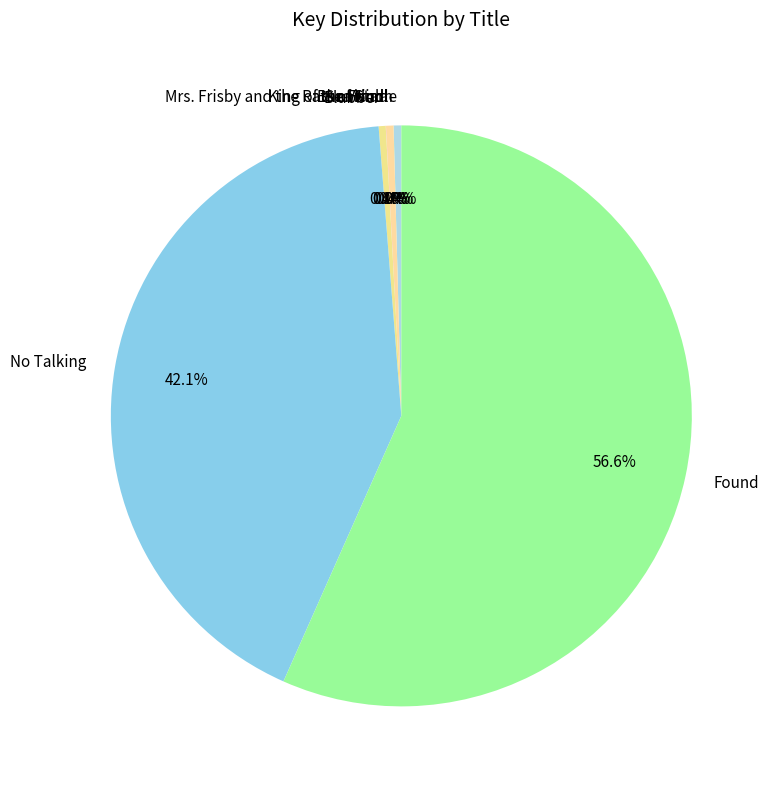

How much of the chart is everything except Frindle?

99.6%